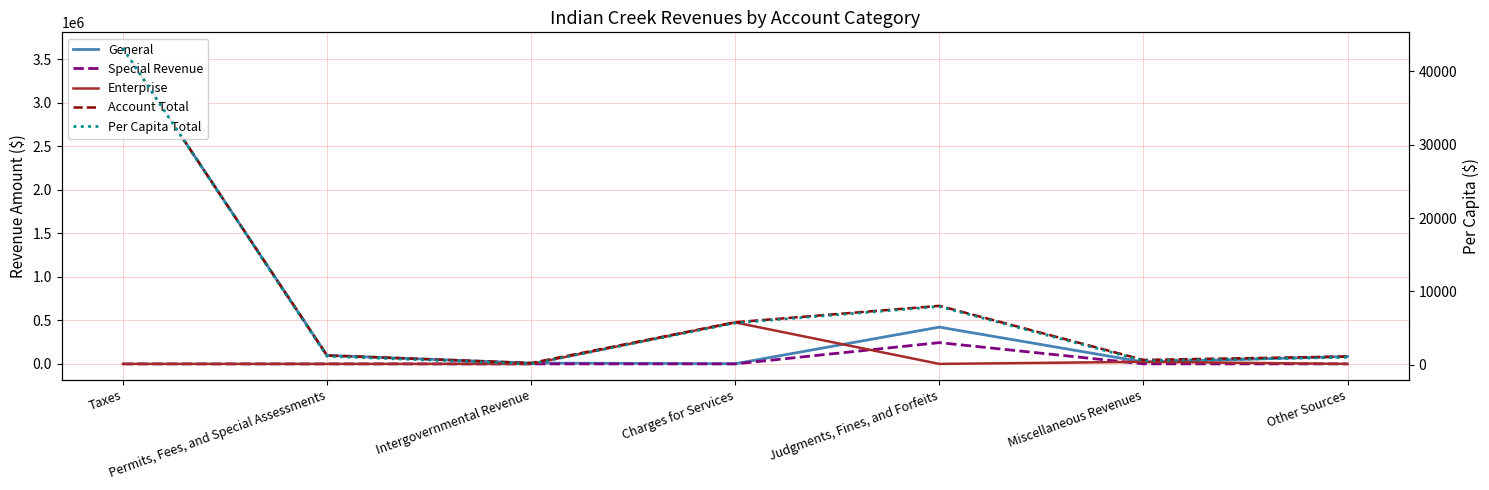

At how many categories does at least one series exceed 3609350?

1